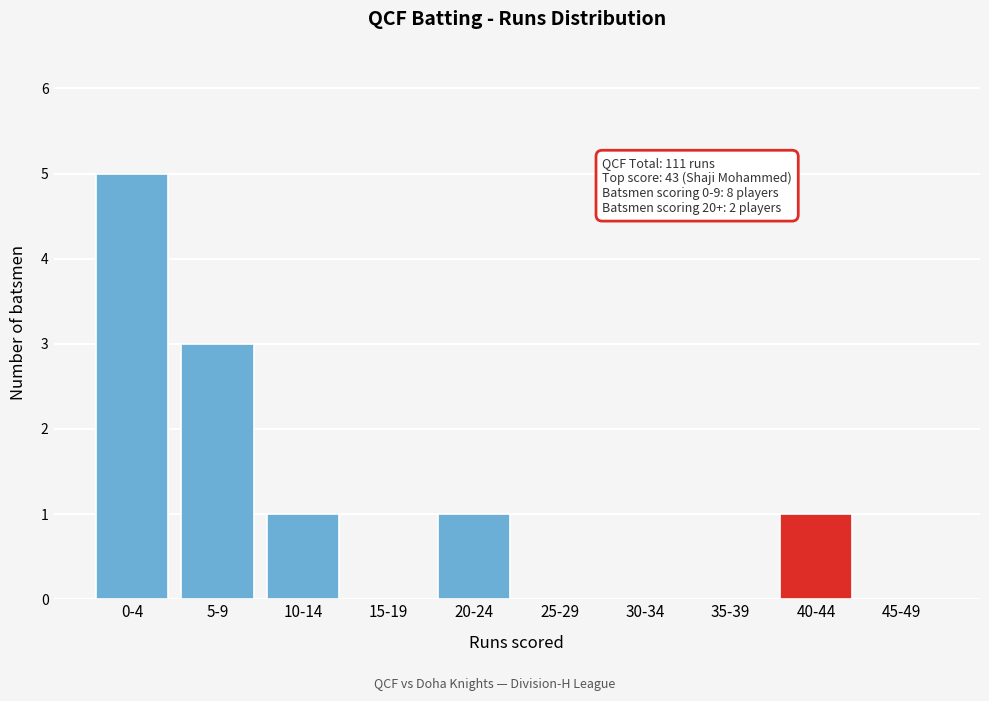

Reading right to left, transcribe all the data shown in this chart.

45-49=0	40-44=1	35-39=0	30-34=0	25-29=0	20-24=1	15-19=0	10-14=1	5-9=3	0-4=5